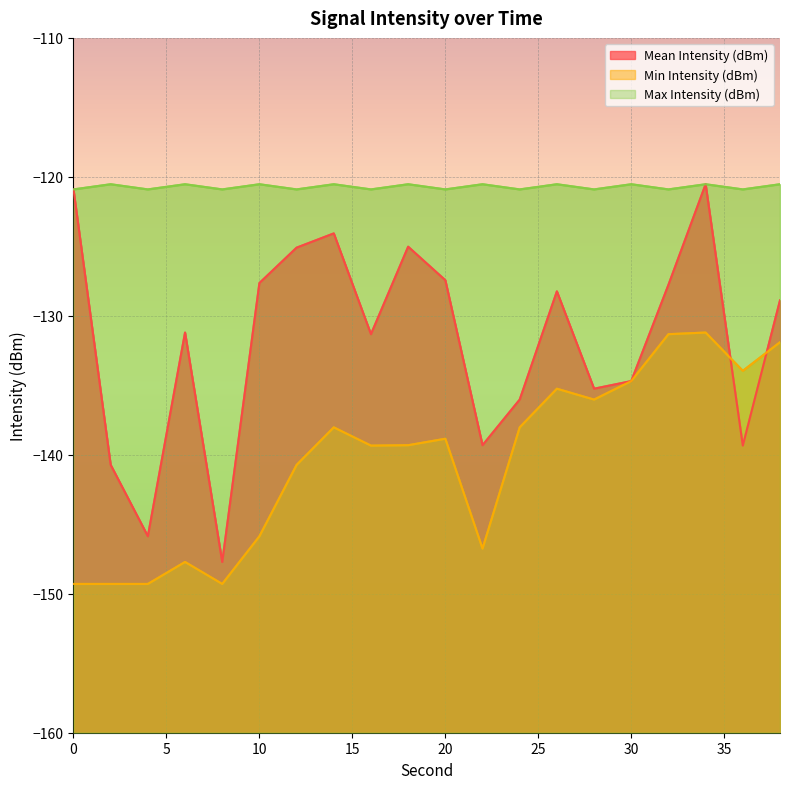

What are all the series names shown in the legend?

Mean Intensity (dBm), Min Intensity (dBm), Max Intensity (dBm)